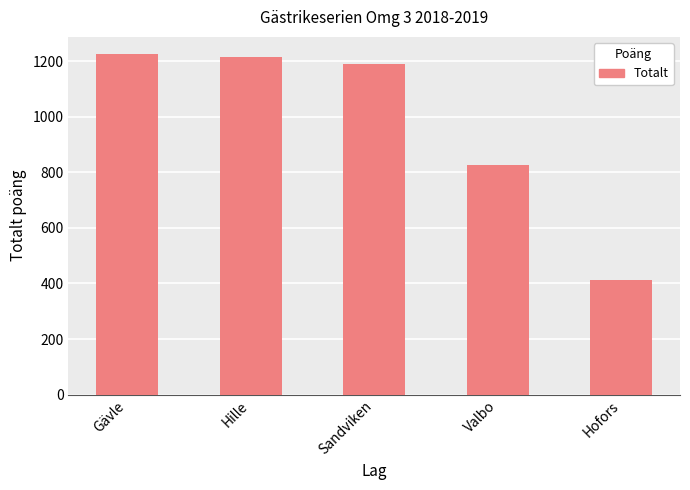

Count the number of data series in this chart.

1